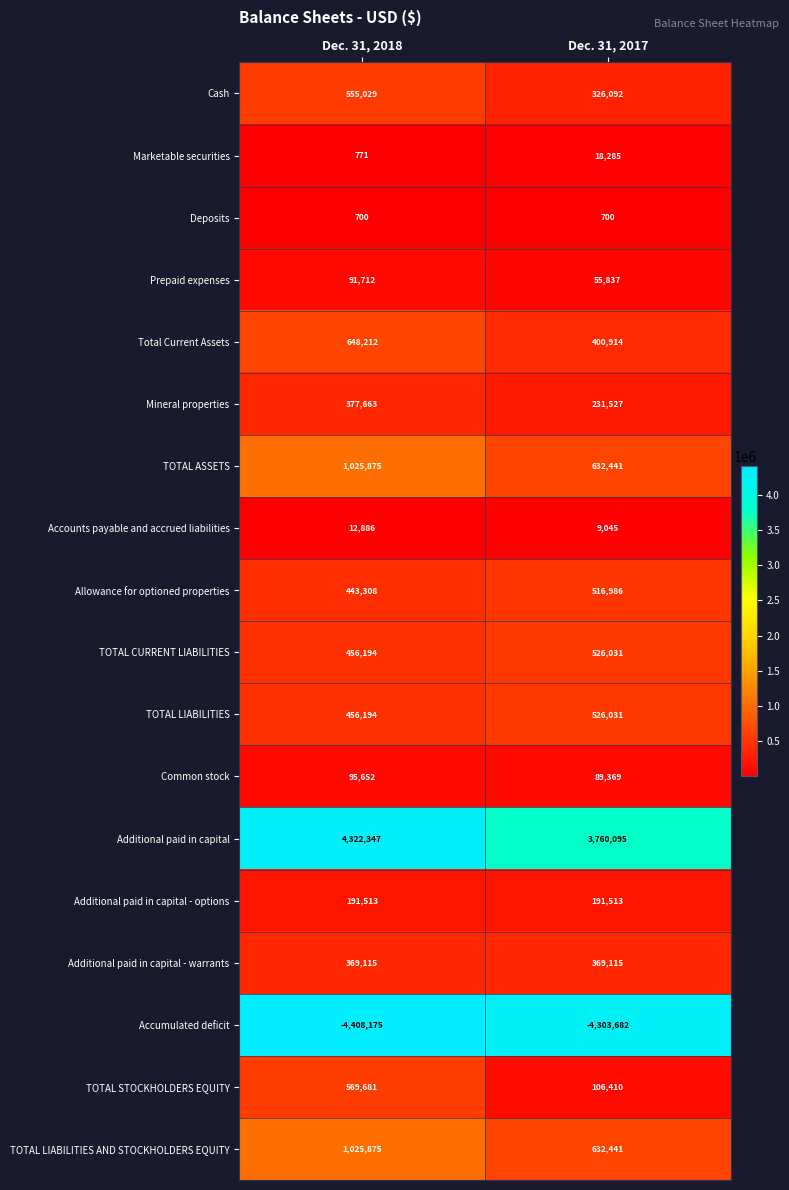

Is it true that Mineral properties equals 214161 at Dec. 31, 2018?

False